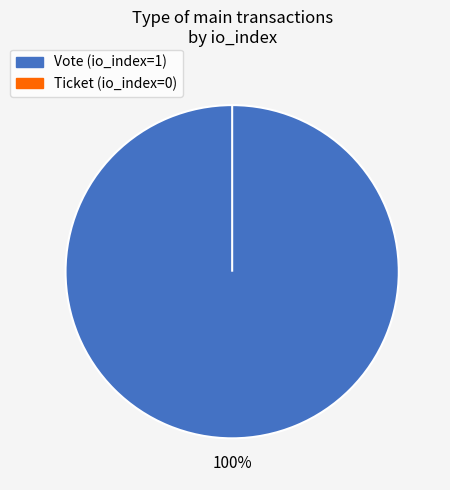

To the nearest percent, what is the average slice percentage?

50%